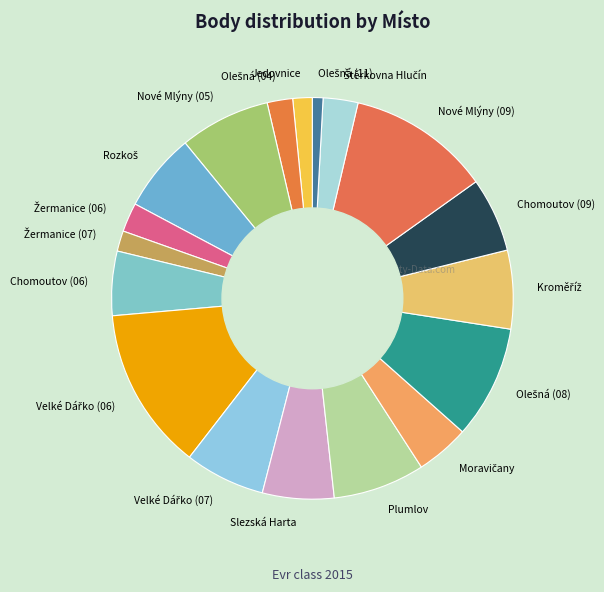

Is there a majority slice in this chart?

No